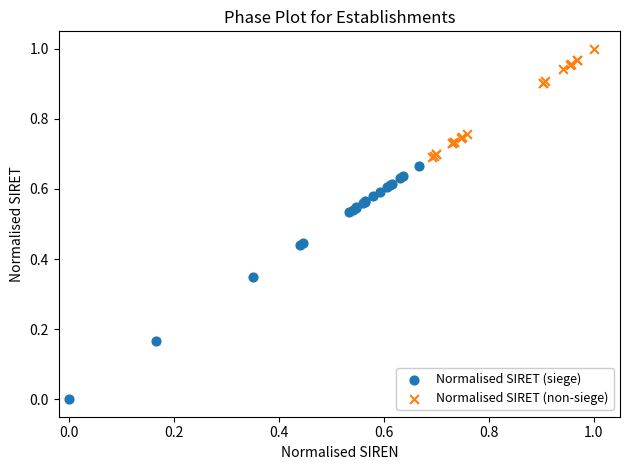

Which series contains the lowest Y value?

Normalised SIRET (siege)